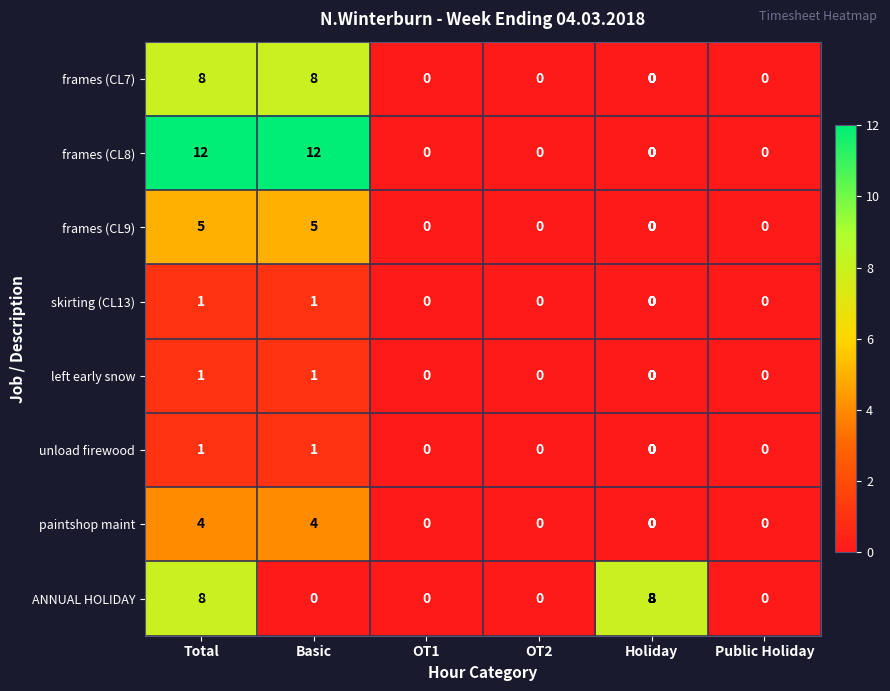

How many distinct data groups are displayed?

8